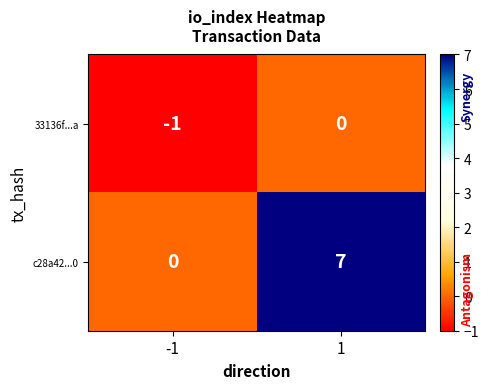

The value of c28a42...0 at 1 is 4. True or false?

False